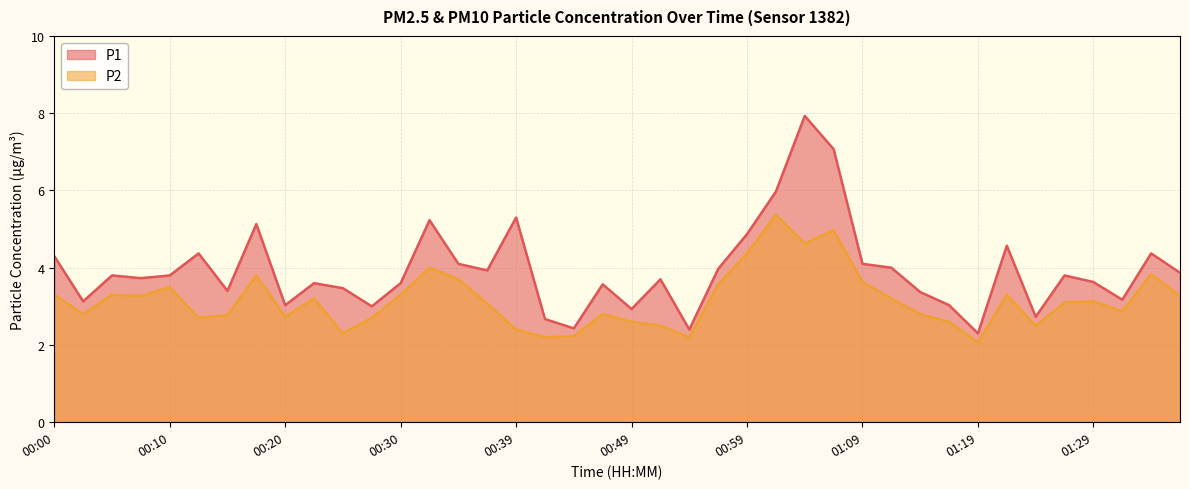

How many interior local peaks does the P2 series have?

11